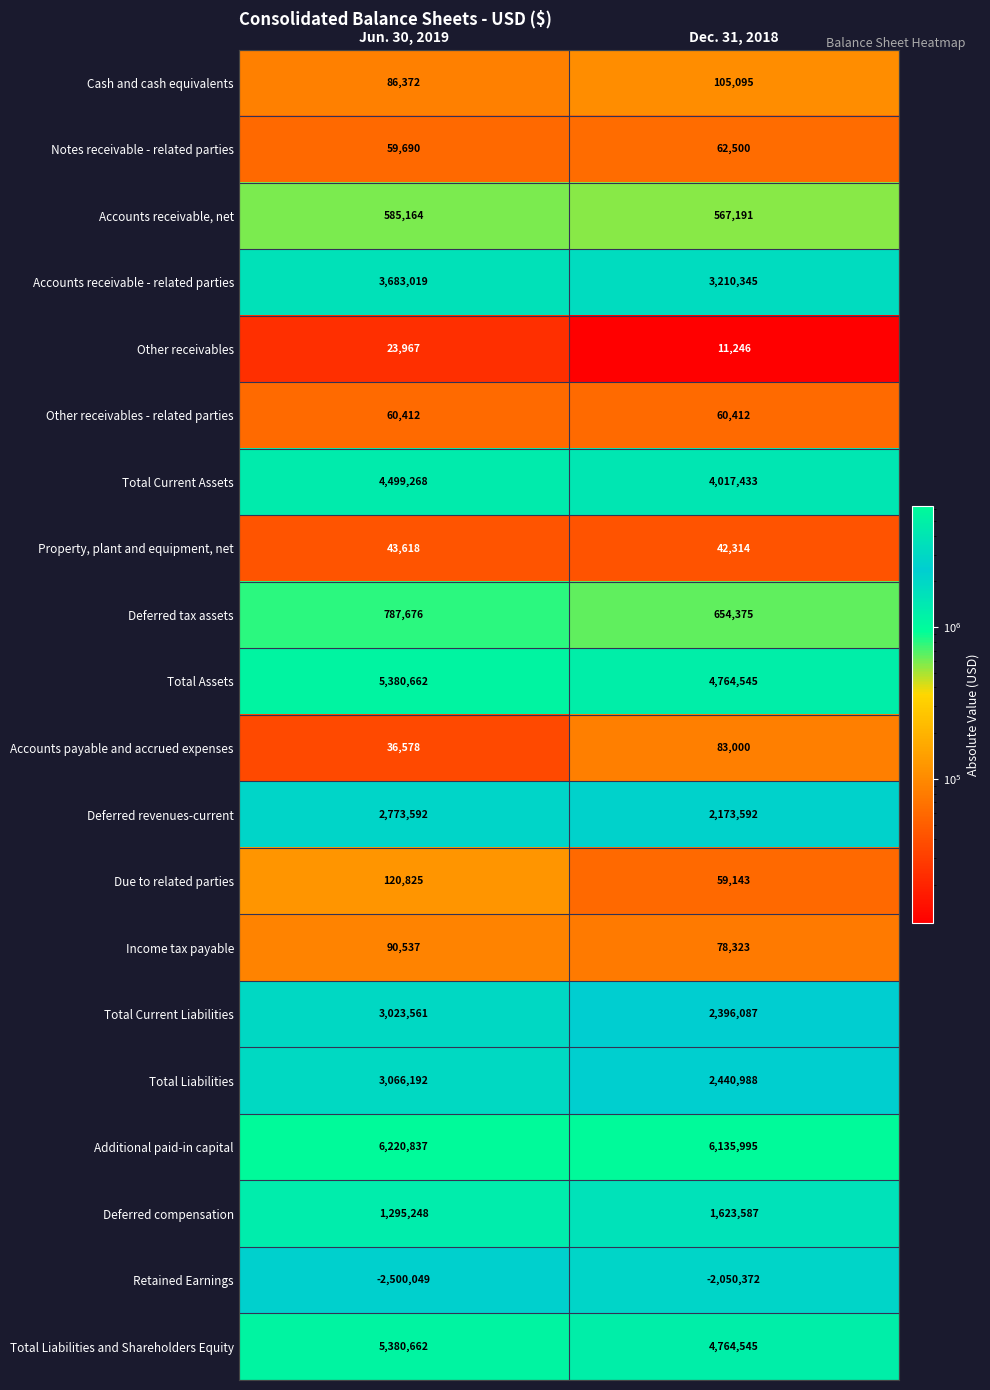

What value does the Deferred revenues-current series have at Dec. 31, 2018, to the nearest 50?

2173600